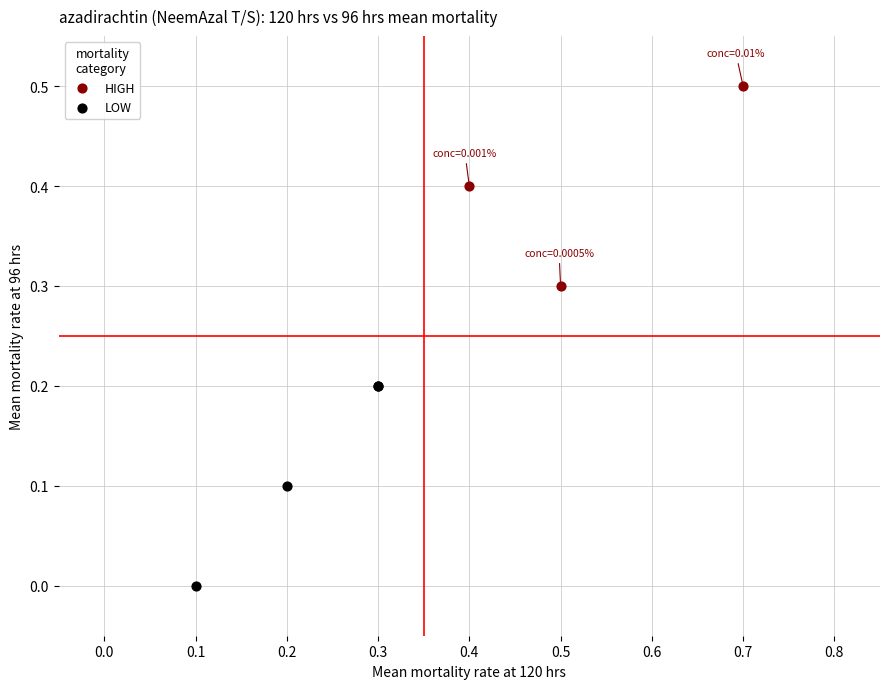

Which series reaches the minimum Y coordinate?

LOW